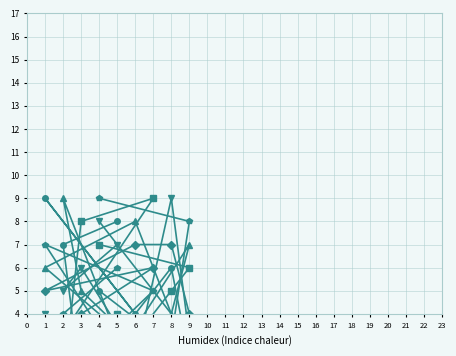

How many col_2 values are between 3 and 7?

5